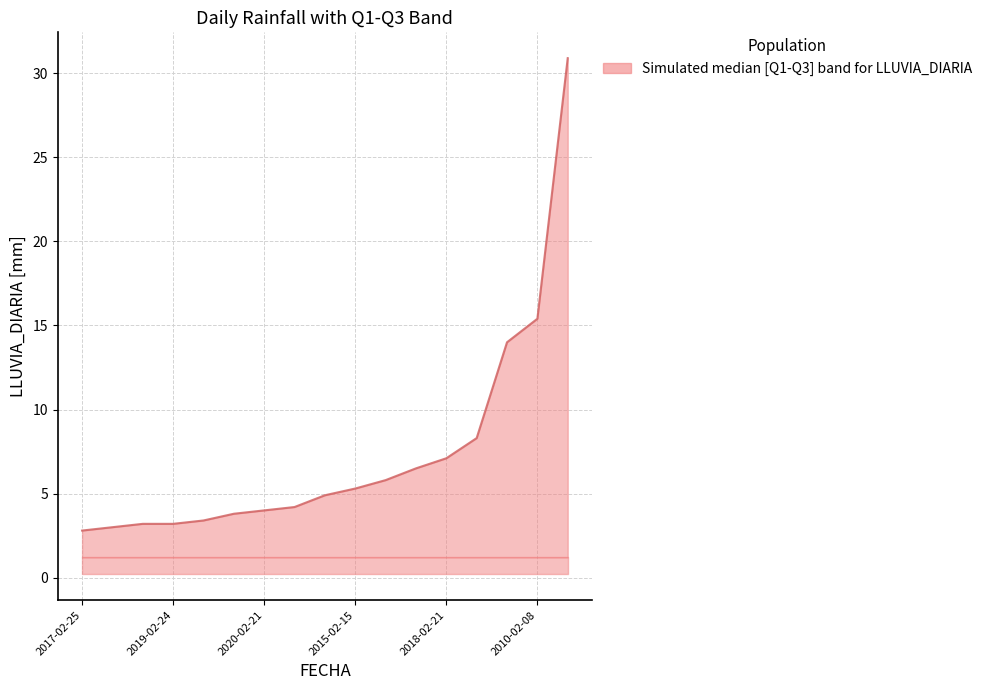

Which label corresponds to the smallest value in the chart?

2017-02-25